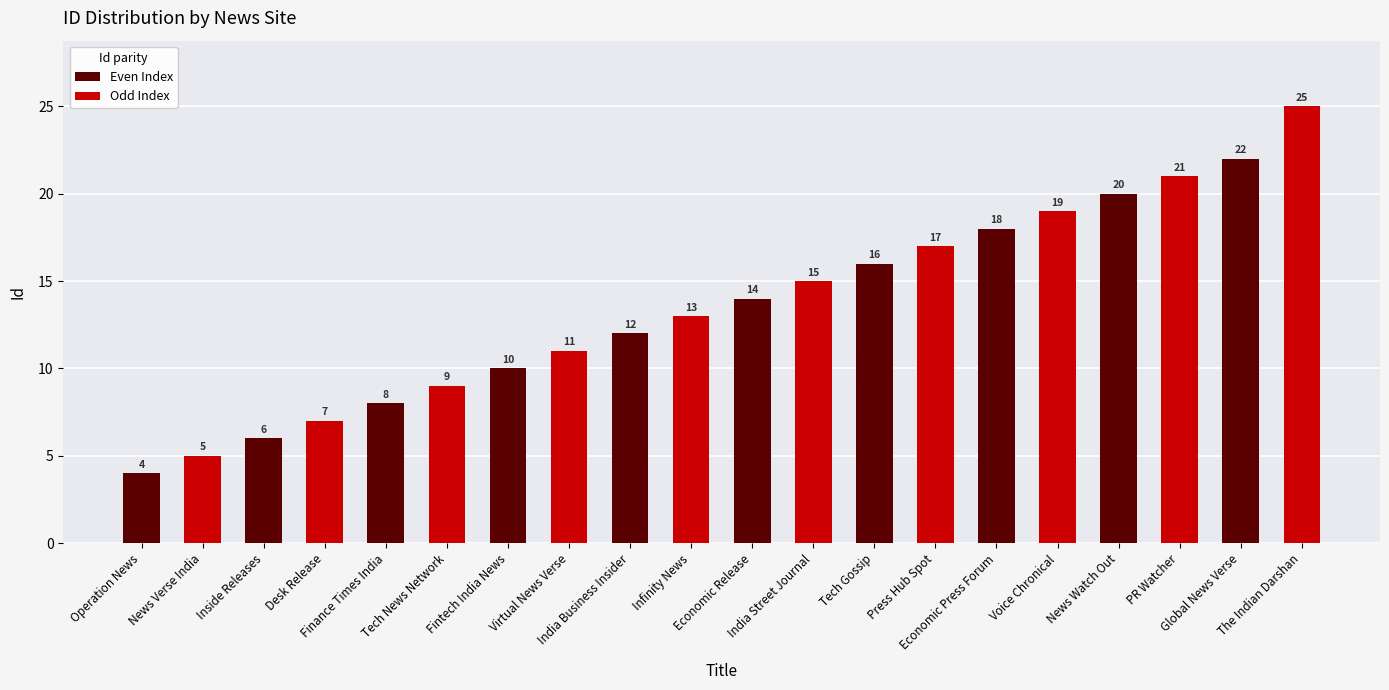

Are the bars horizontal?

No